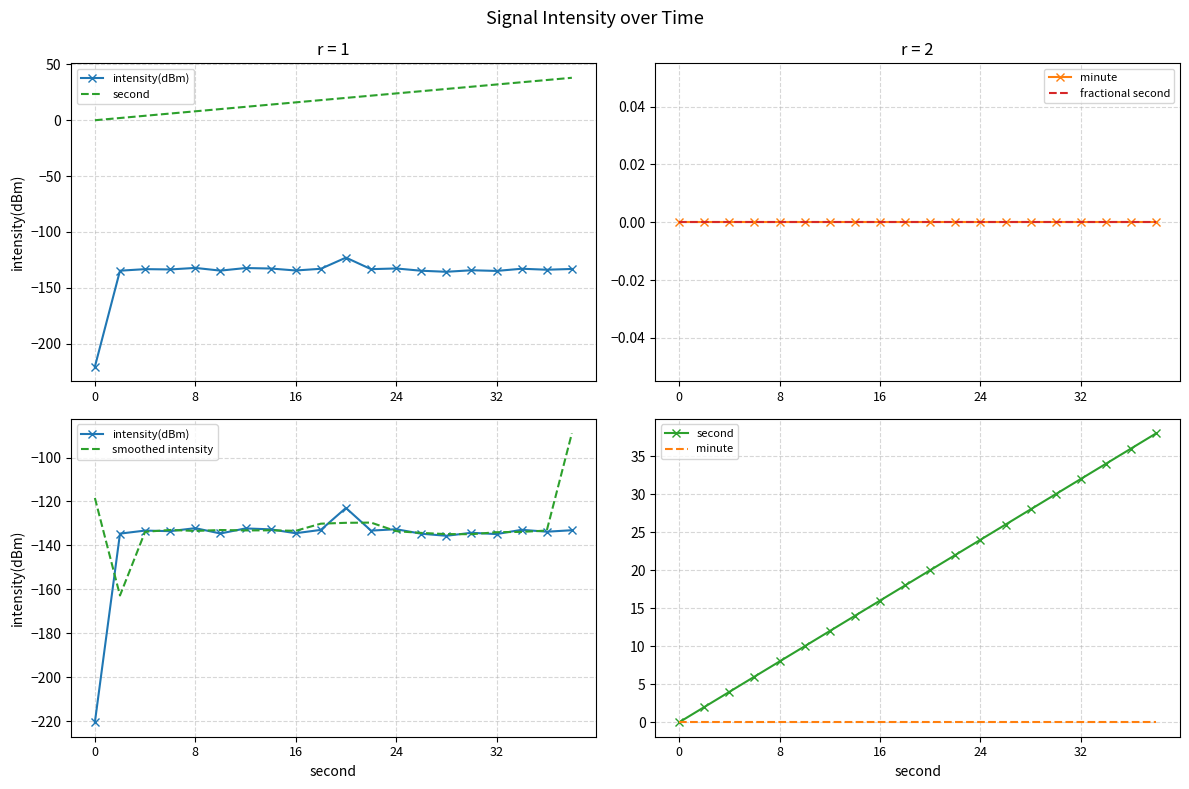

How many data points does each series have?

20